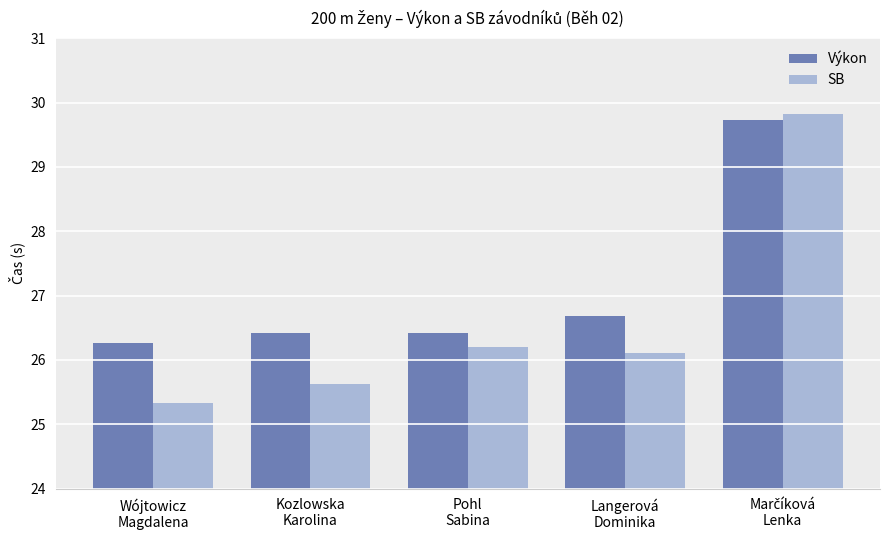

Which series has the largest total across all categories?

Výkon